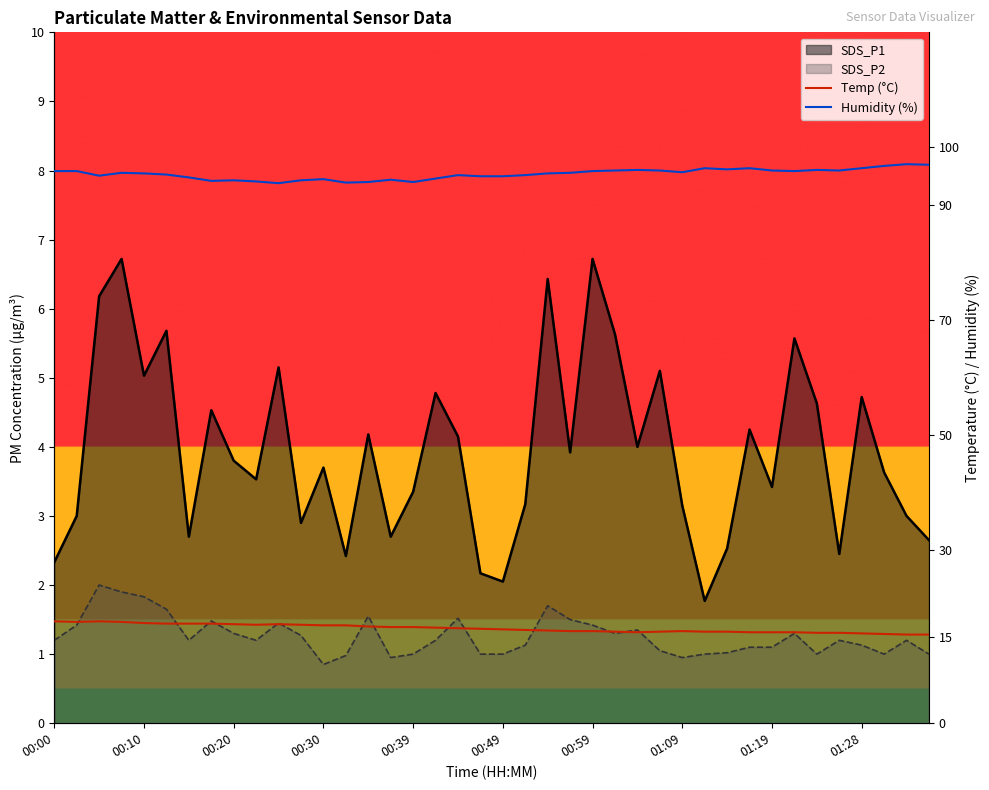

At which category does Temp (°C) reach its first local peak?

00:20